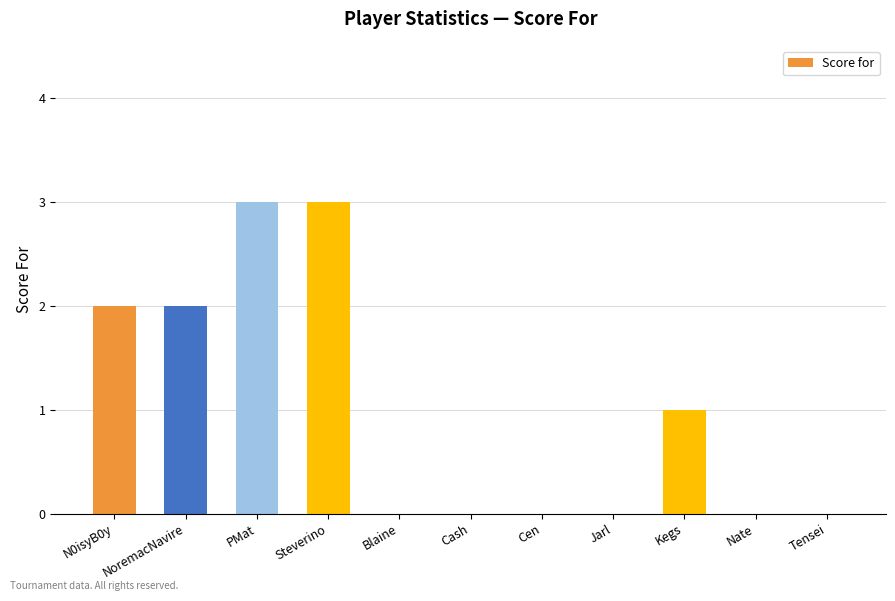

Is it true that the value at Cen is -1?

False